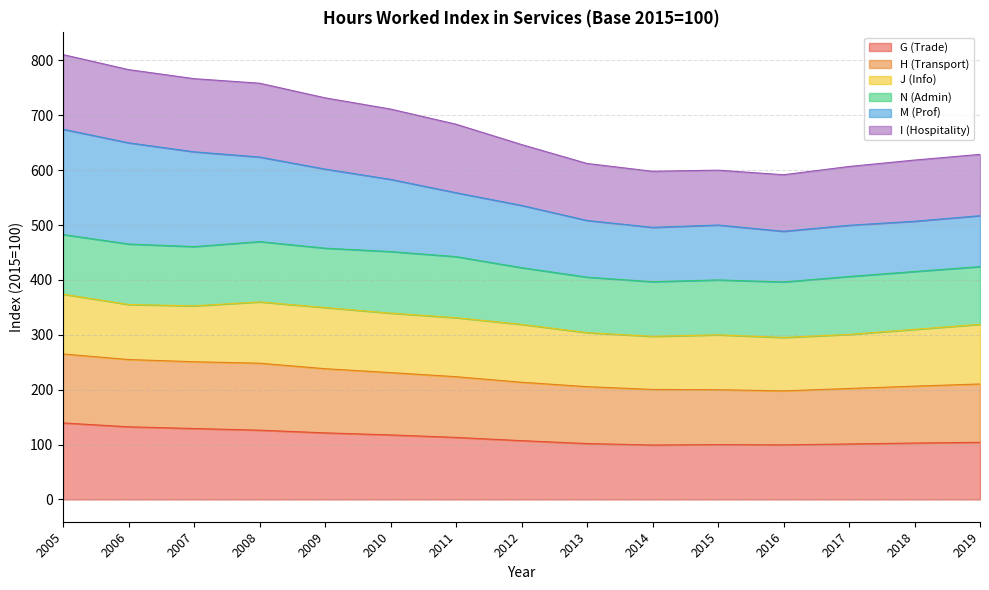

Where is I (Hospitality) nearest to the value 439?

2011